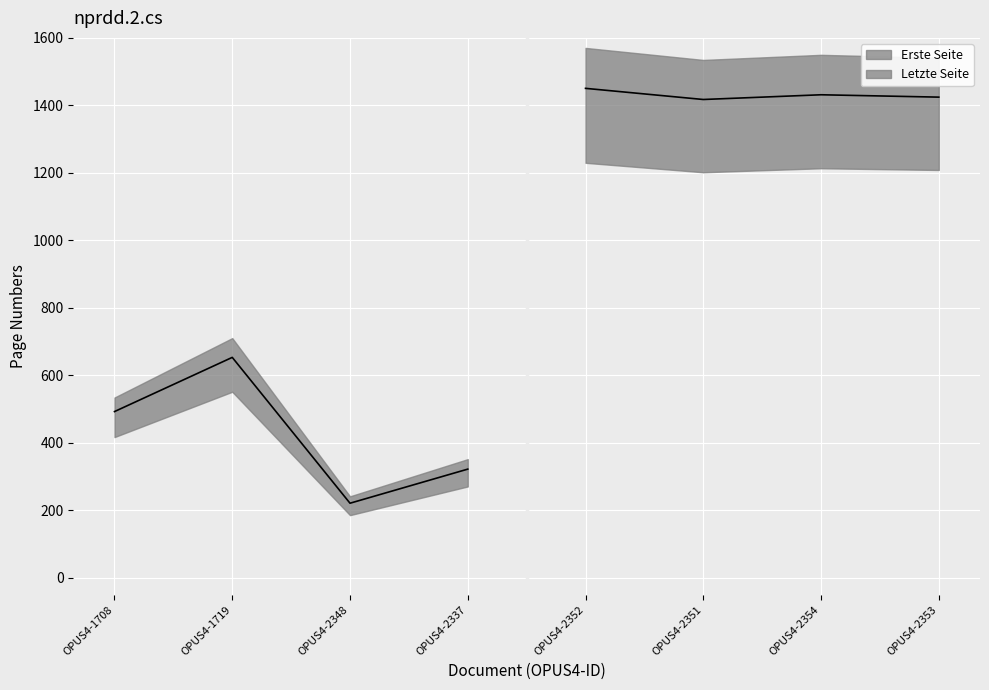

True or false: Erste Seite has a value of 357 at OPUS4-1719.

False